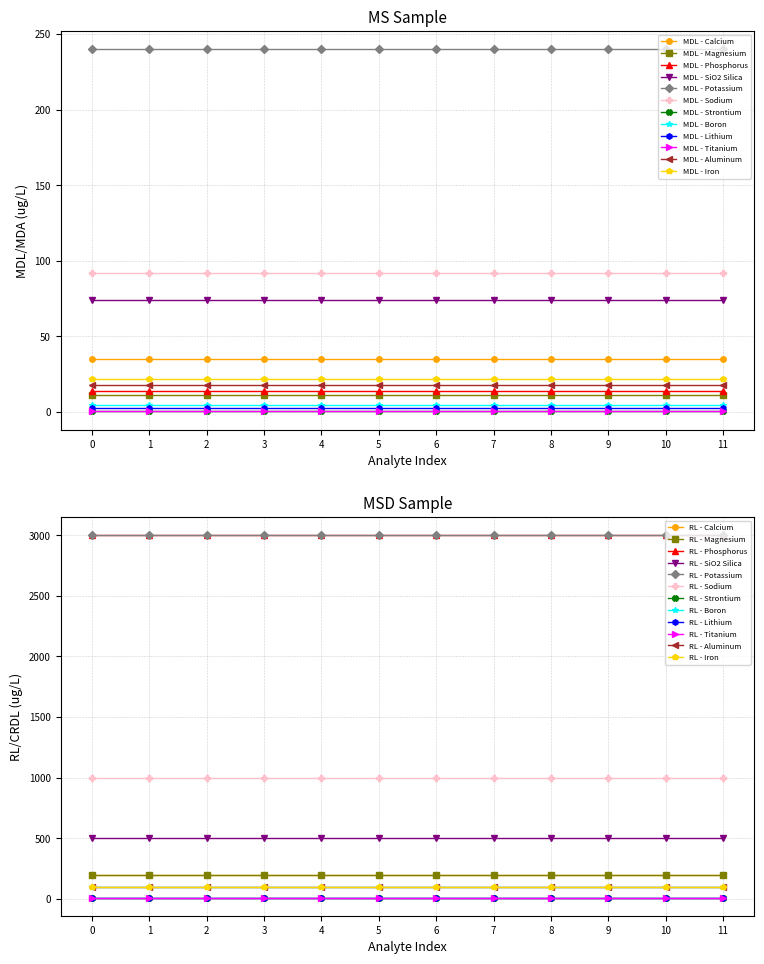

Where is the first local maximum for MDL/MDA - MS?

Potassium